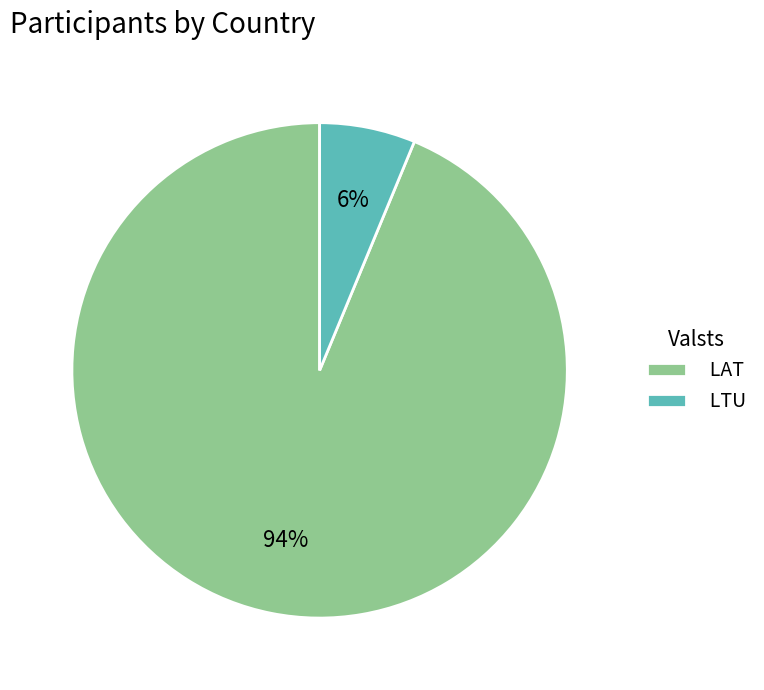

Between LTU and LAT, which is larger?

LAT